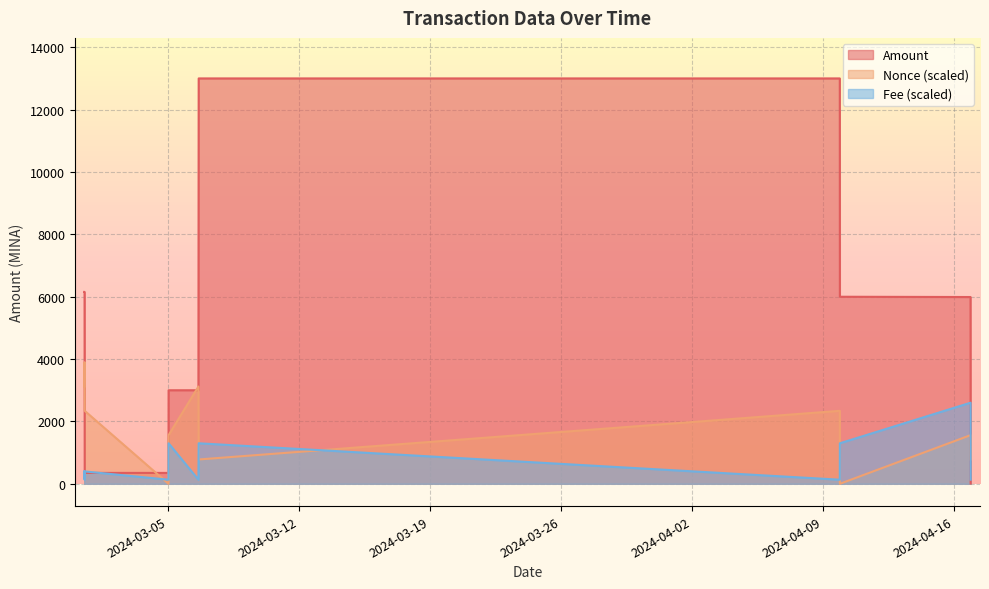

Which label corresponds to the smallest value in the chart?

2024-03-05 00:36